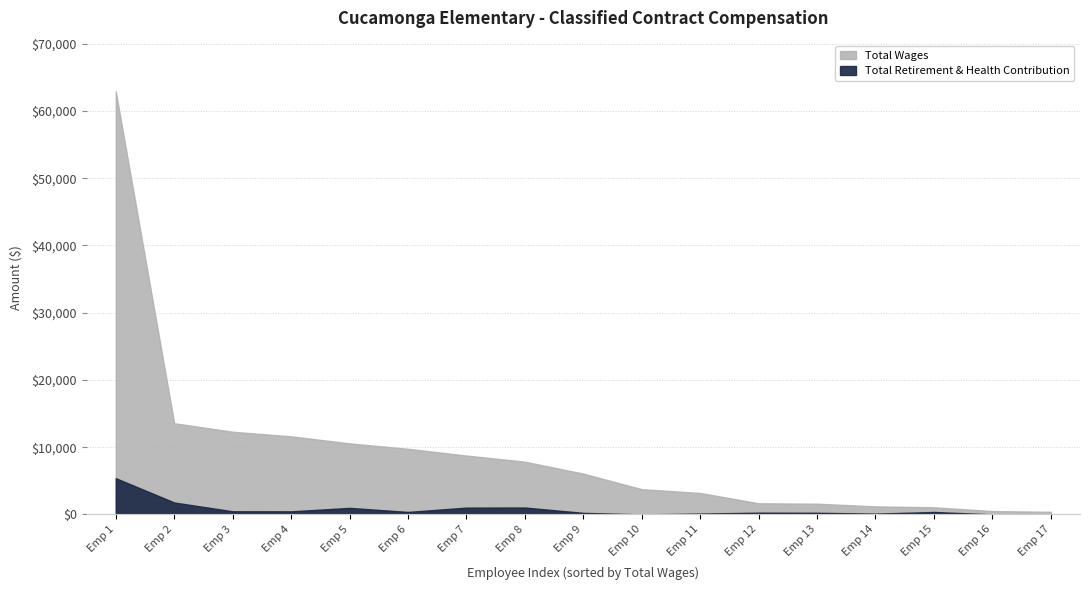

Rank the series at 380 from lowest to highest value.

Total Retirement & Health Contribution, Total Wages